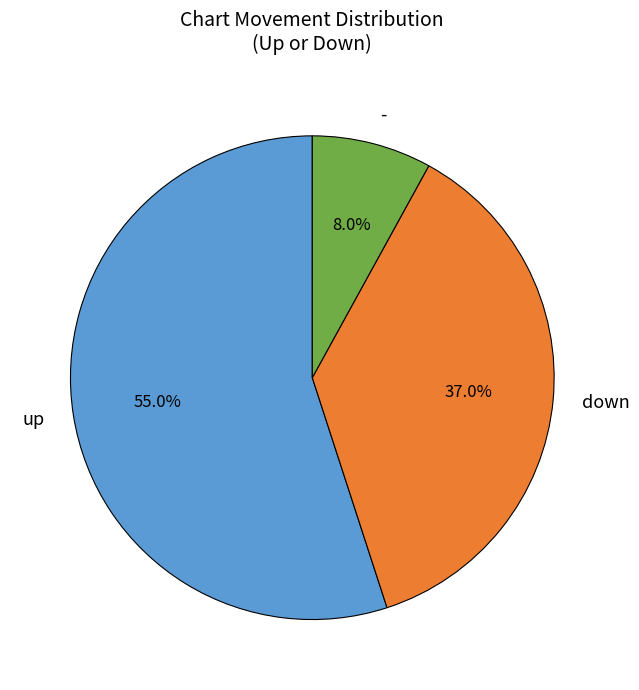

What percentage is the - slice, to the nearest percent?

8%